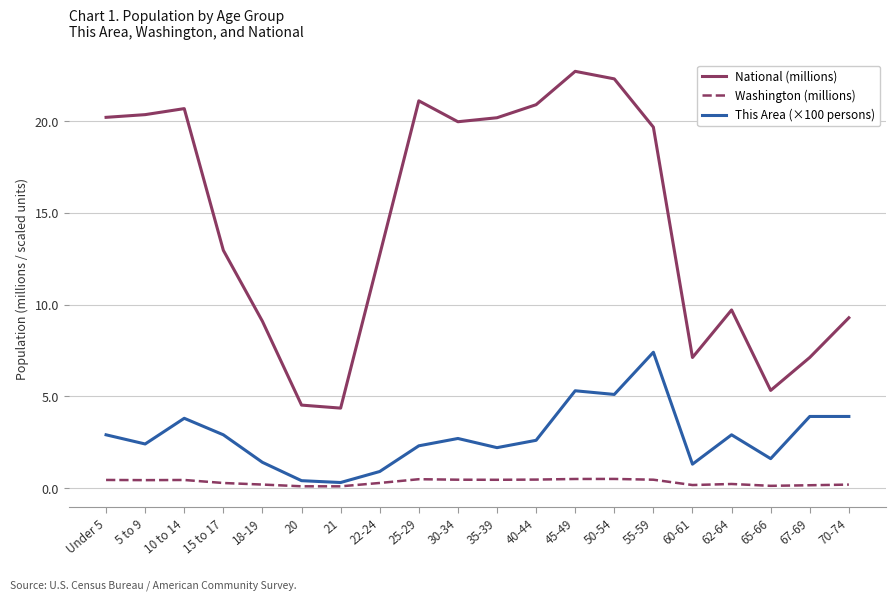

Does the chart display data point markers on the line(s)?

No